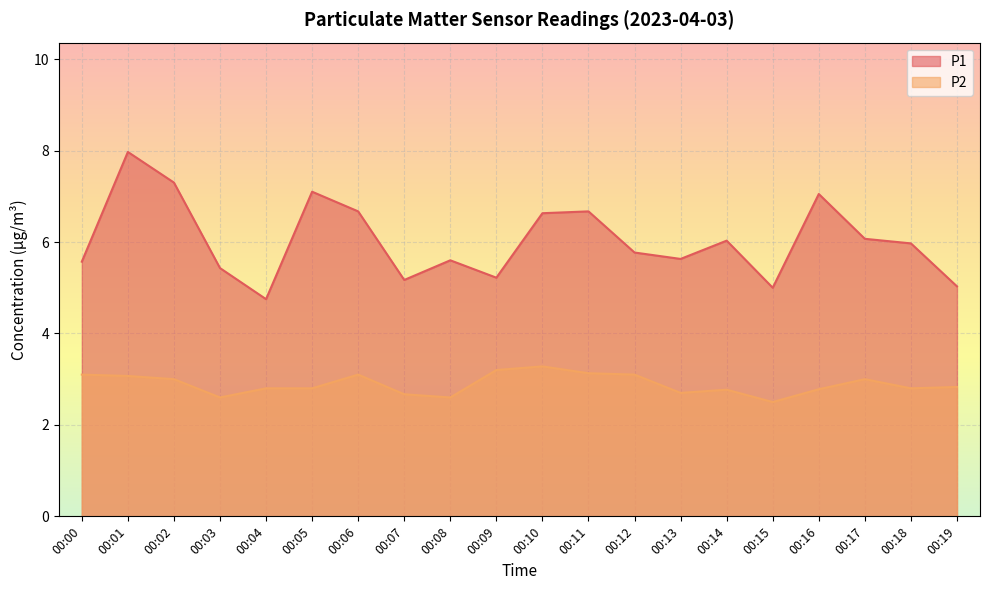

What is the total value across all series at 00:06?

9.8